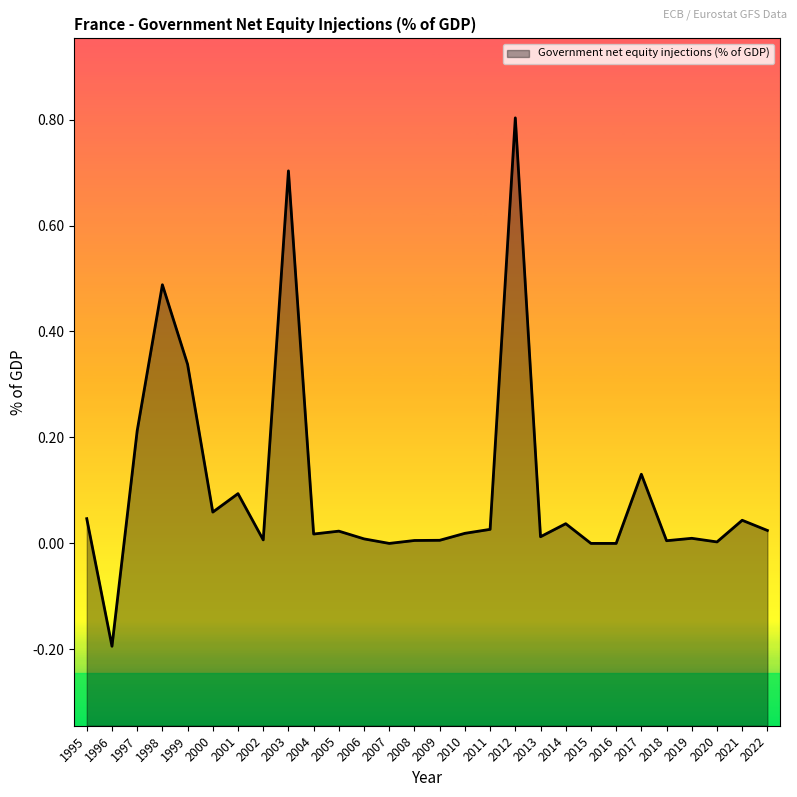

Reading left to right, what are all the values shown in this chart?

0.0	-0.2	0.2	0.5	0.3	0.1	0.1	0.0	0.7	0.0	0.0	0.0	0.0	0.0	0.0	0.0	0.0	0.8	0.0	0.0	0.0	0.0	0.1	0.0	0.0	0.0	0.0	0.0